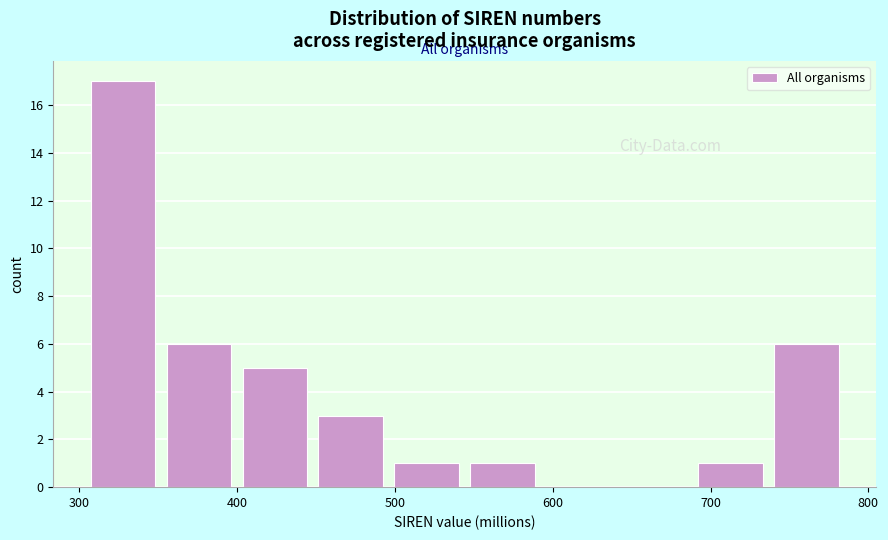

Reading left to right, list every bar in this chart as the range it spans on the x-axis followed by its height. Neither the bar edges nor the heights are printed on the chart, so give them approximately, as read against the axes.

300 to 350: 17
350 to 400: 6
400 to 450: 5
450 to 500: 3
500 to 540: 1
540 to 590: 1
590 to 640: 0
640 to 690: 0
690 to 740: 1
740 to 780: 6